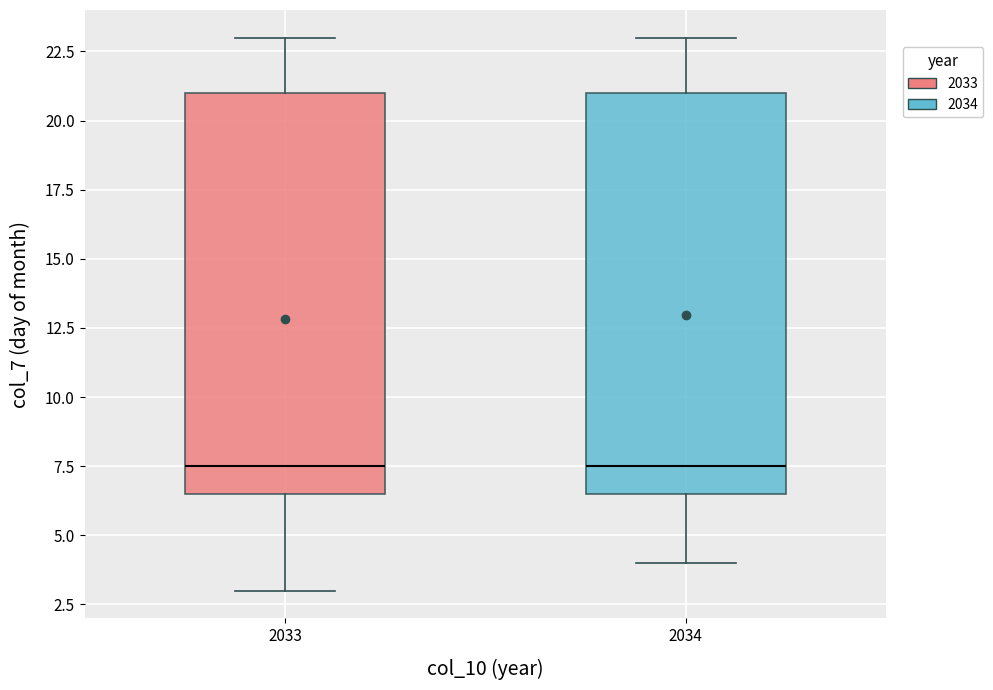

Reading left to right, transcribe this box plot: for each box, give where its median line is, the range the box spans, and where its two whiskers end, as read against the y-axis. The values are not printed on the chart, so give them approximately, as read against the axis.

2033: median 7.5, box 6.5 to 21.0, whiskers 3.0 to 23.0
2034: median 7.5, box 6.5 to 21.0, whiskers 4.0 to 23.0